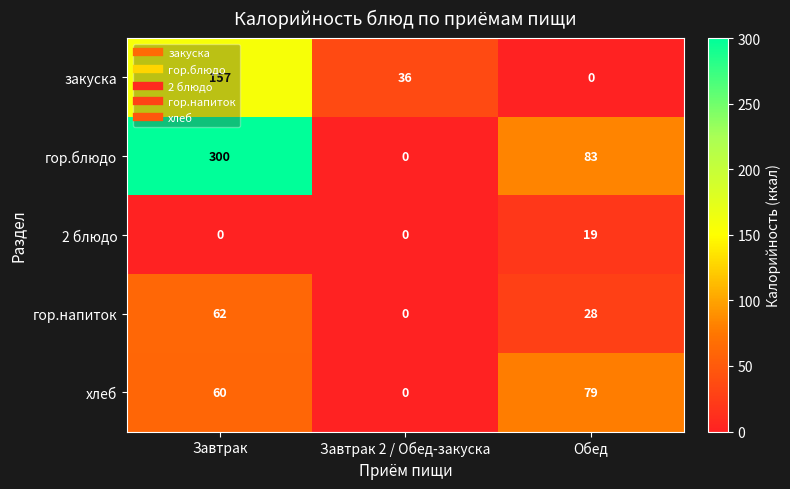

List the series in order of their peak value, lowest first.

2 блюдо, гор.напиток, хлеб, закуска, гор.блюдо